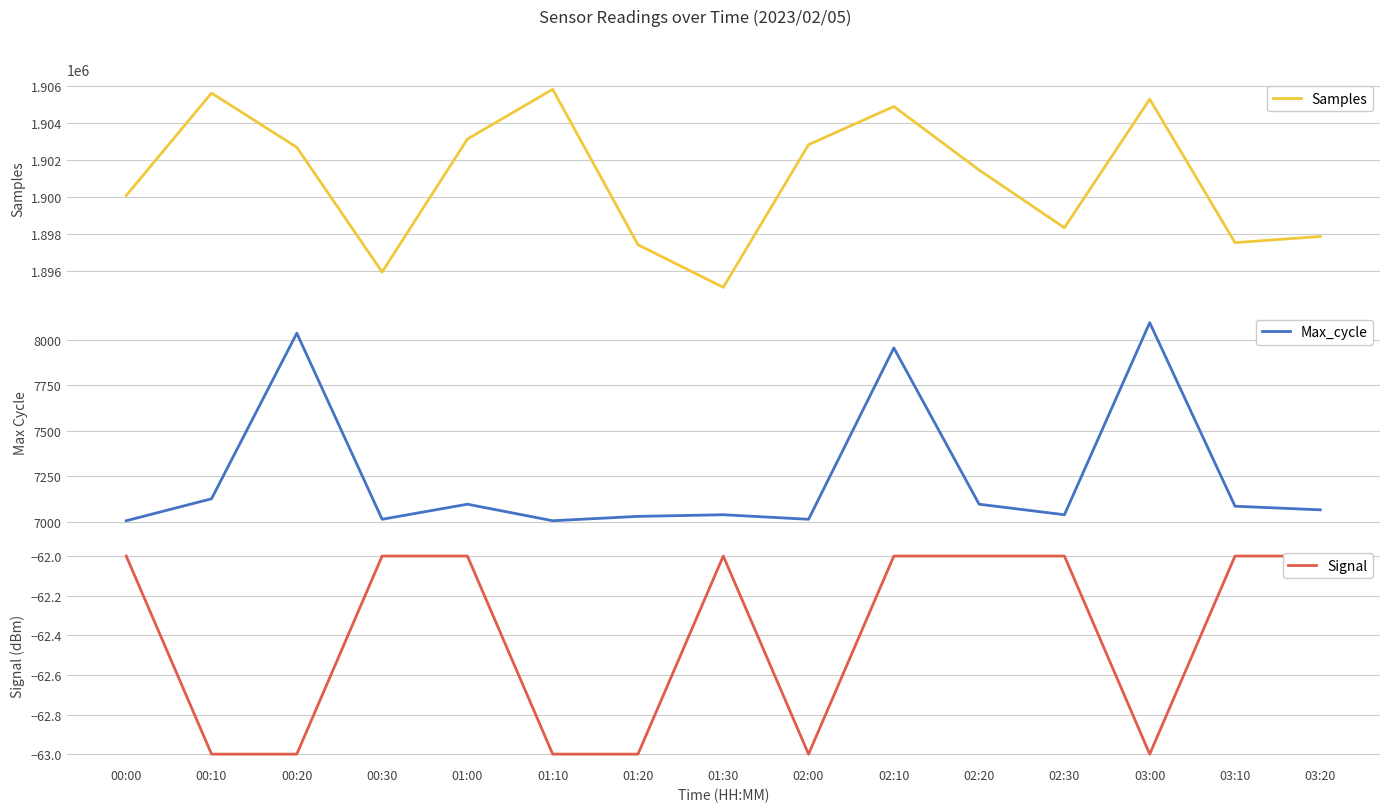

What is the label of the 14th point from the right?

00:10